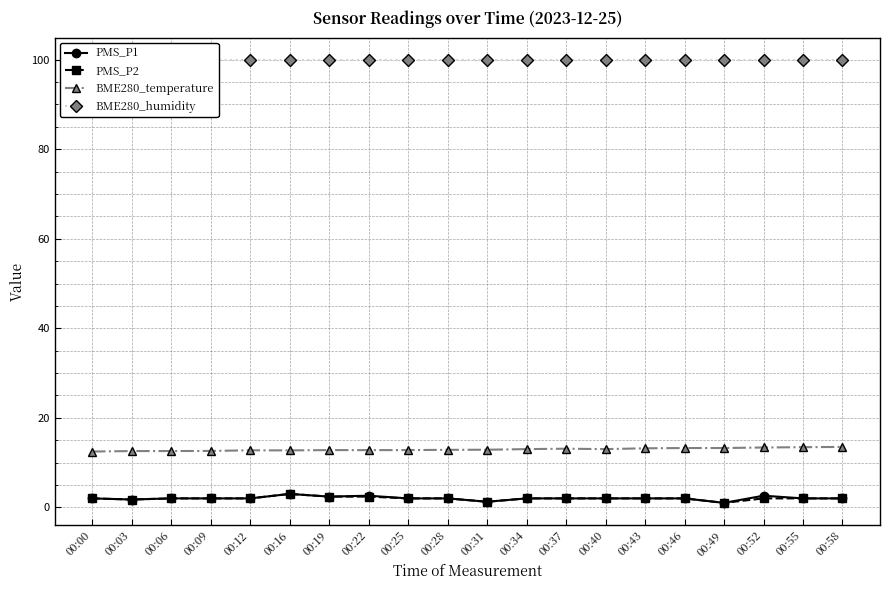

What is the smallest value displayed?

1.0